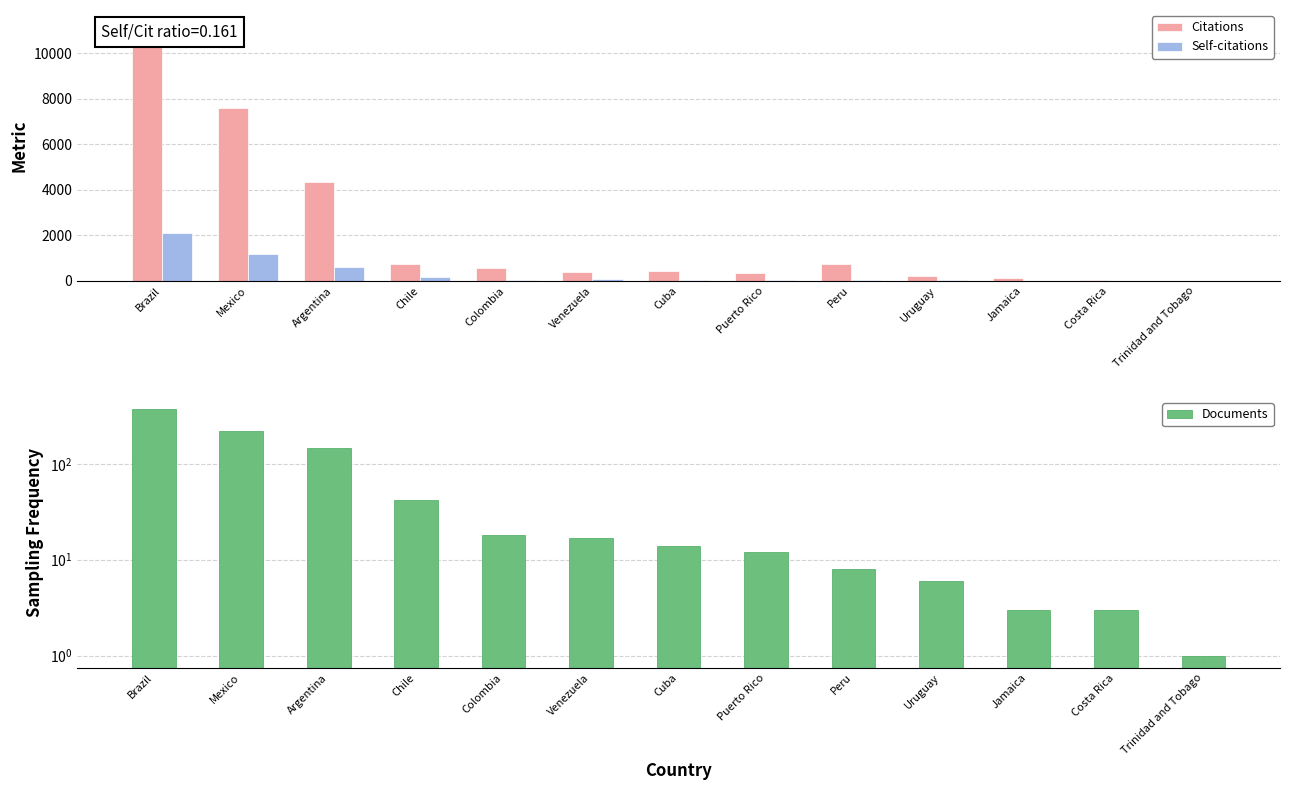

Reading left to right, transcribe all the data shown in this chart.

Citations: Brazil=11344	Mexico=7616	Argentina=4361	Chile=735	Colombia=554	Venezuela=397	Cuba=415	Puerto Rico=333	Peru=748	Uruguay=225	Jamaica=136	Costa Rica=25	Trinidad and Tobago=0
Self-citations: Brazil=2107	Mexico=1160	Argentina=612	Chile=168	Colombia=53	Venezuela=89	Cuba=51	Puerto Rico=23	Peru=19	Uruguay=30	Jamaica=1	Costa Rica=6	Trinidad and Tobago=0
Documents: Brazil=370	Mexico=218	Argentina=148	Chile=42	Colombia=18	Venezuela=17	Cuba=14	Puerto Rico=12	Peru=8	Uruguay=6	Jamaica=3	Costa Rica=3	Trinidad and Tobago=1